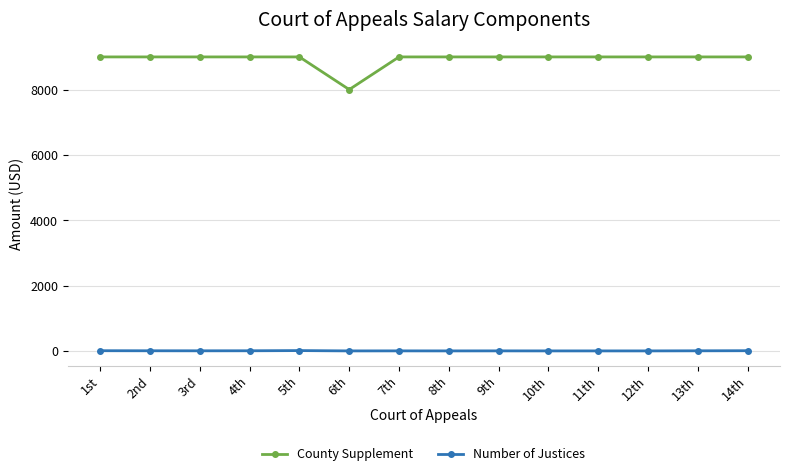

Read the Number of Justices value at 1st.

9.0